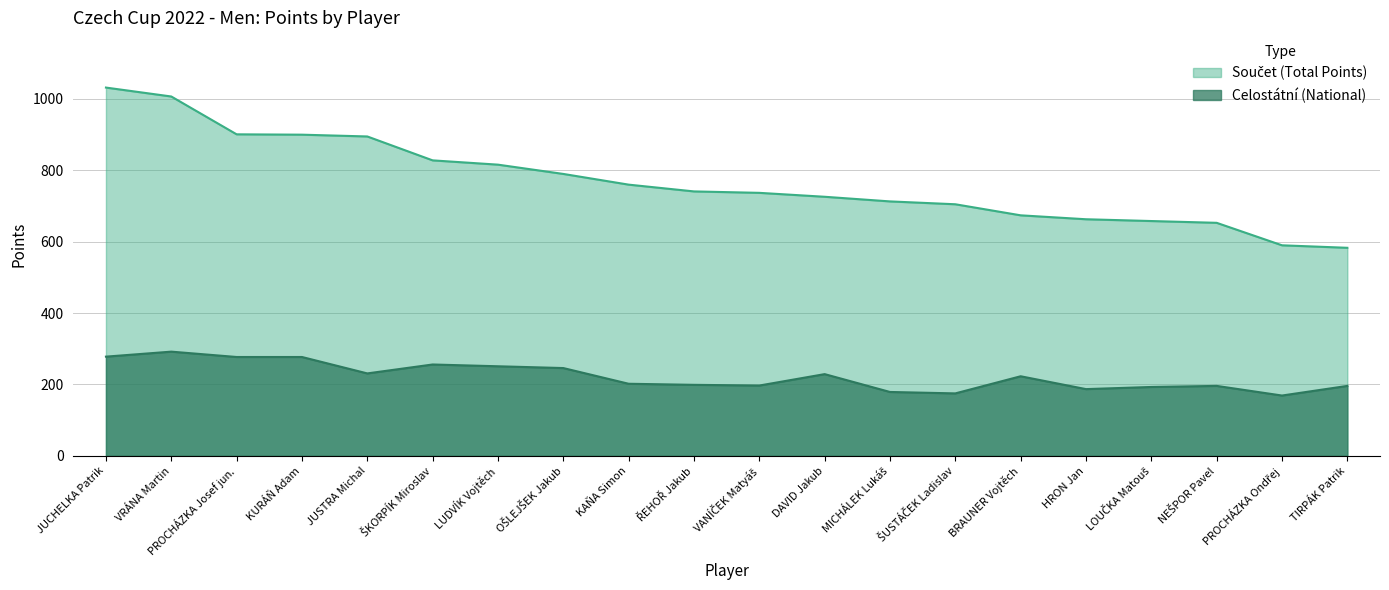

The Součet (Total Points) series shows 342 at PROCHÁZKA Josef jun.. True or false?

False